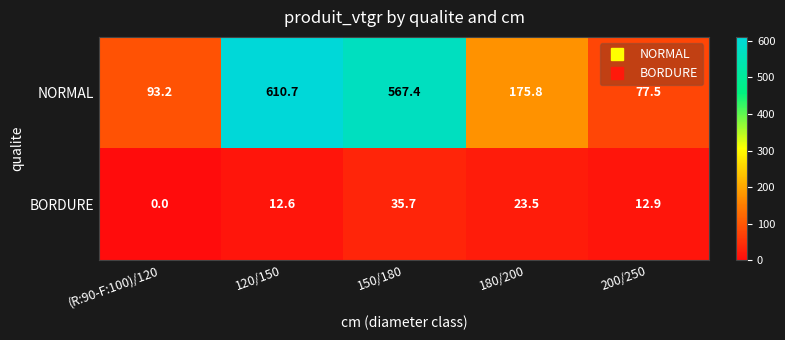

At which label does BORDURE reach its peak?

150/180